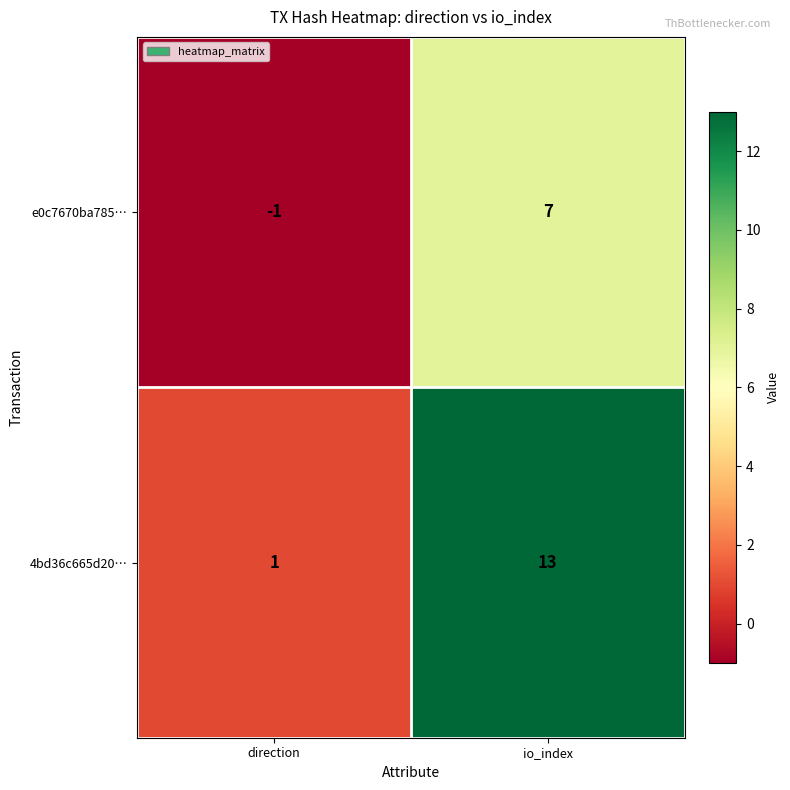

At io_index, list the series in order from smallest to largest.

e0c7670ba785…, 4bd36c665d20…